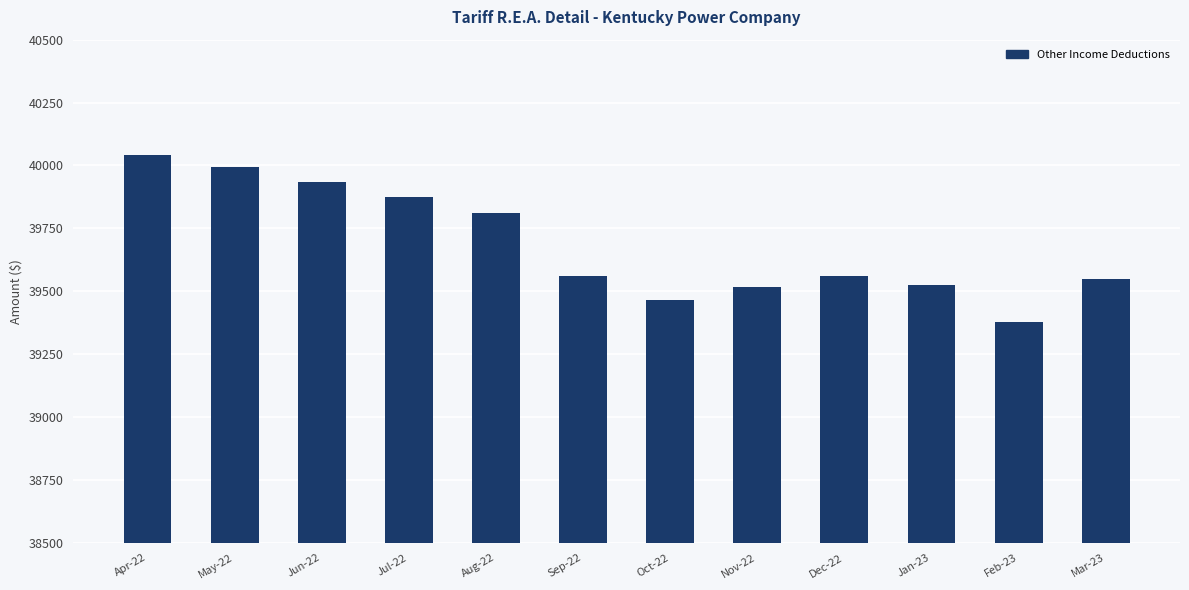

What is the minimum value shown in the chart?

39377.0